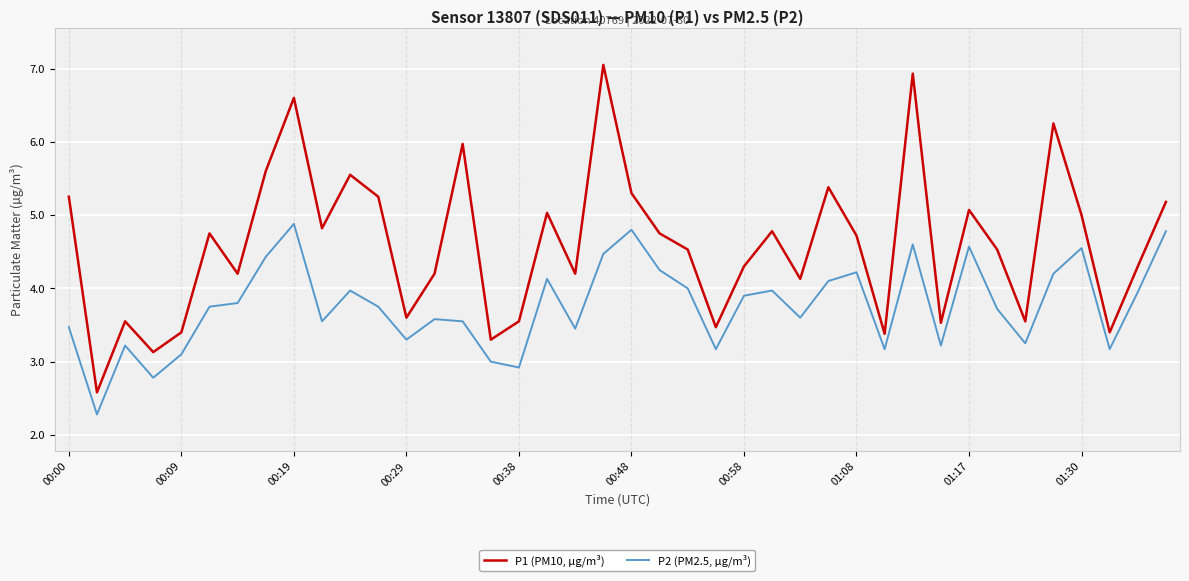

Rank the series by their average value, from highest to lowest.

P1 (PM10, µg/m³), P2 (PM2.5, µg/m³)